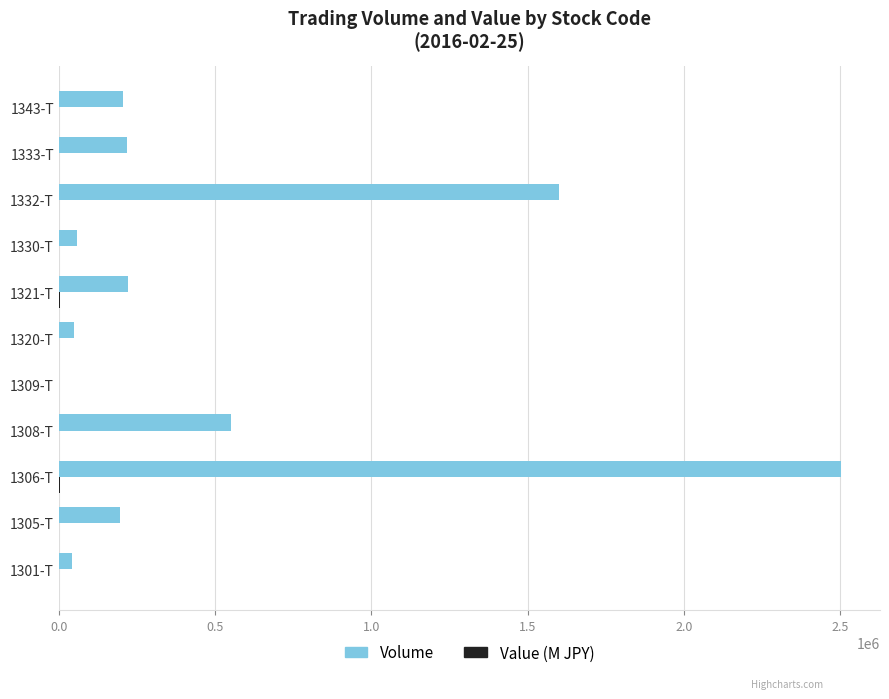

The value of Volume at 1332-T is 714213.0. True or false?

False